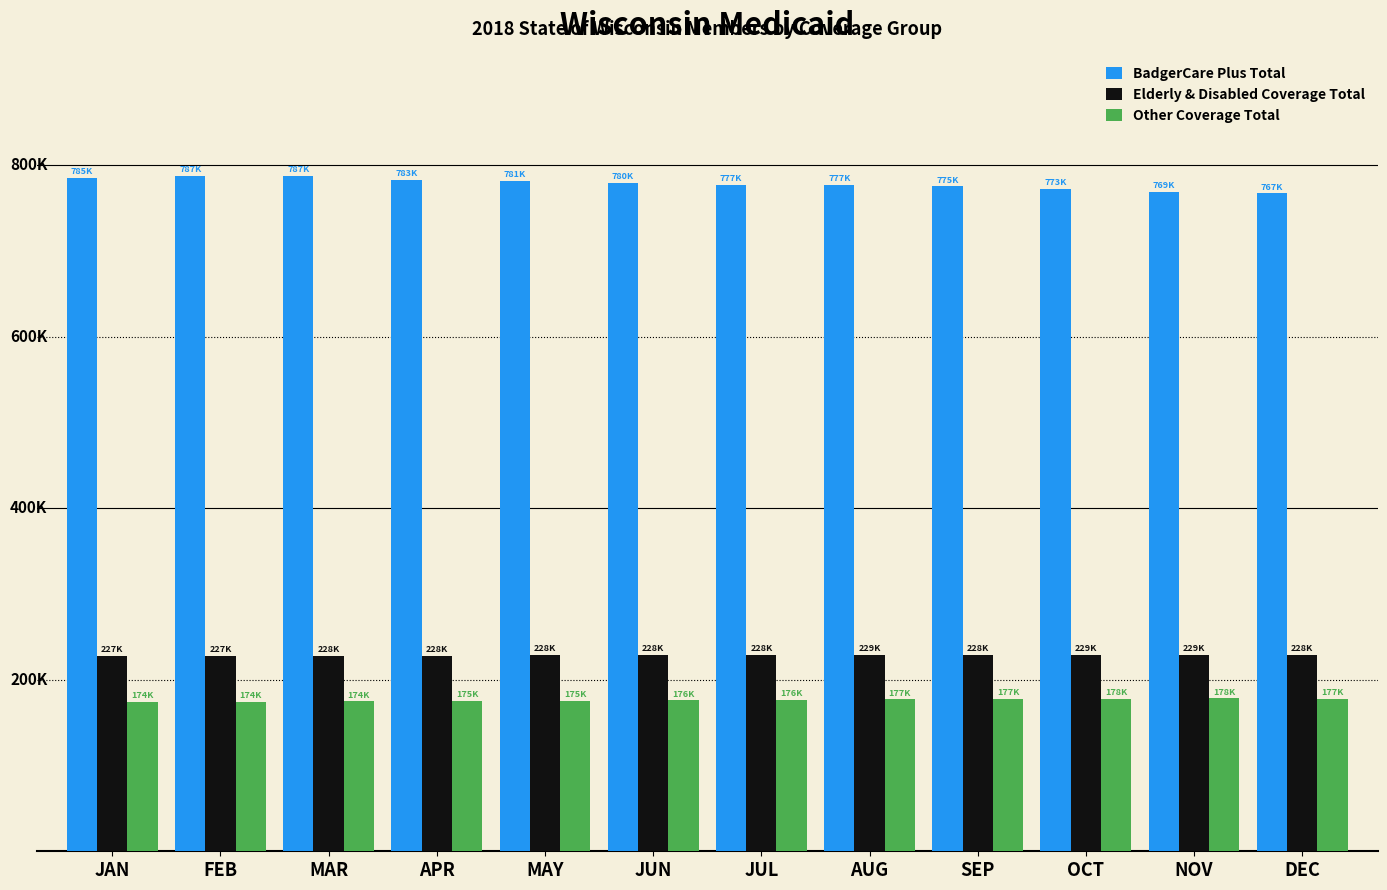

What is the difference between the highest and lowest values at JUN?

603844